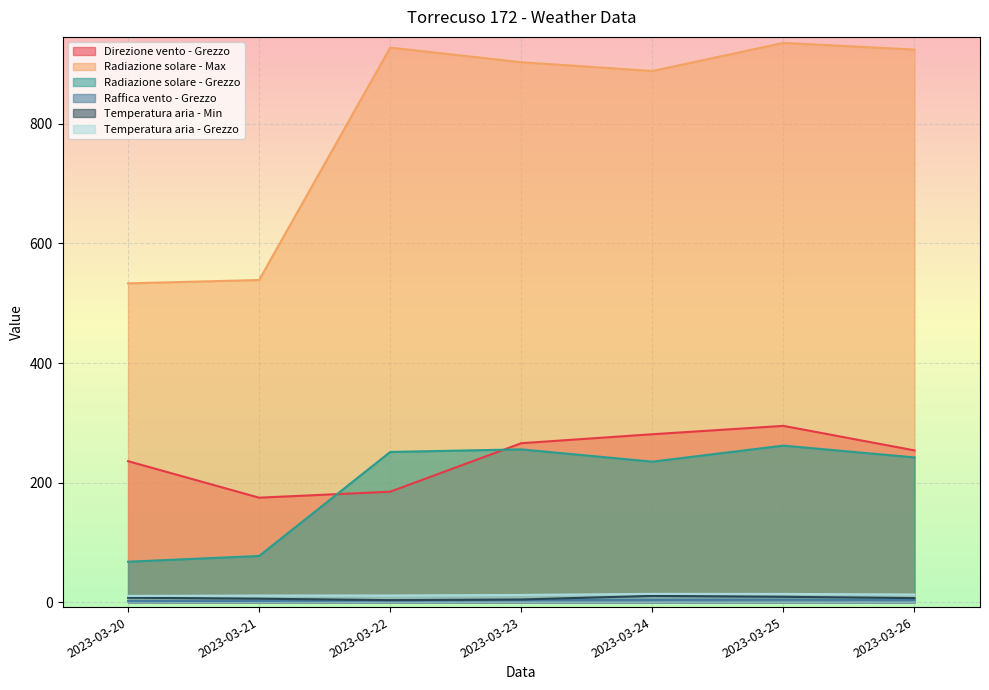

Which series has the widest spread of values?

Radiazione solare - Max